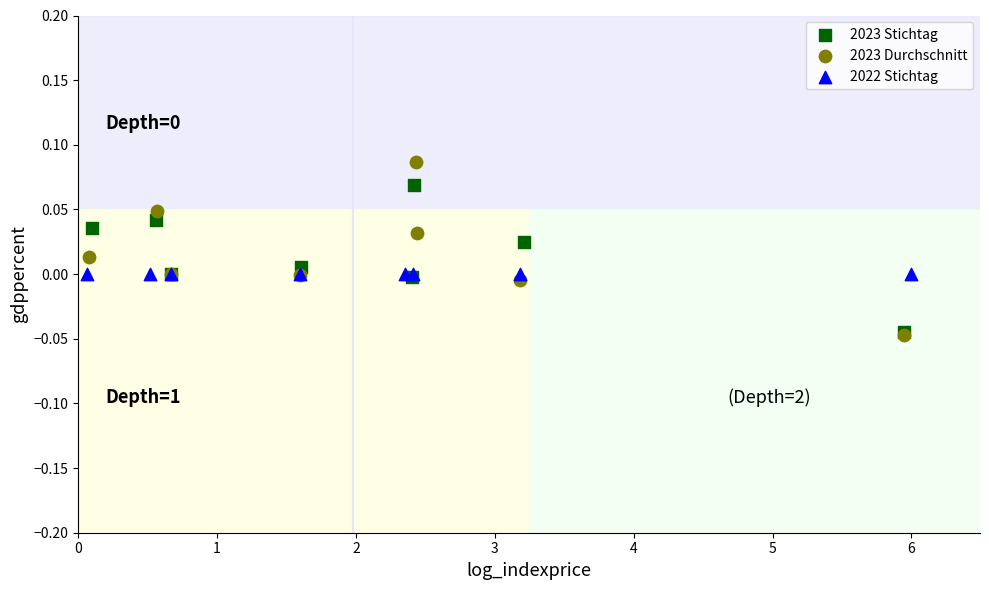

Which series contains the highest Y value?

2023 Durchschnitt